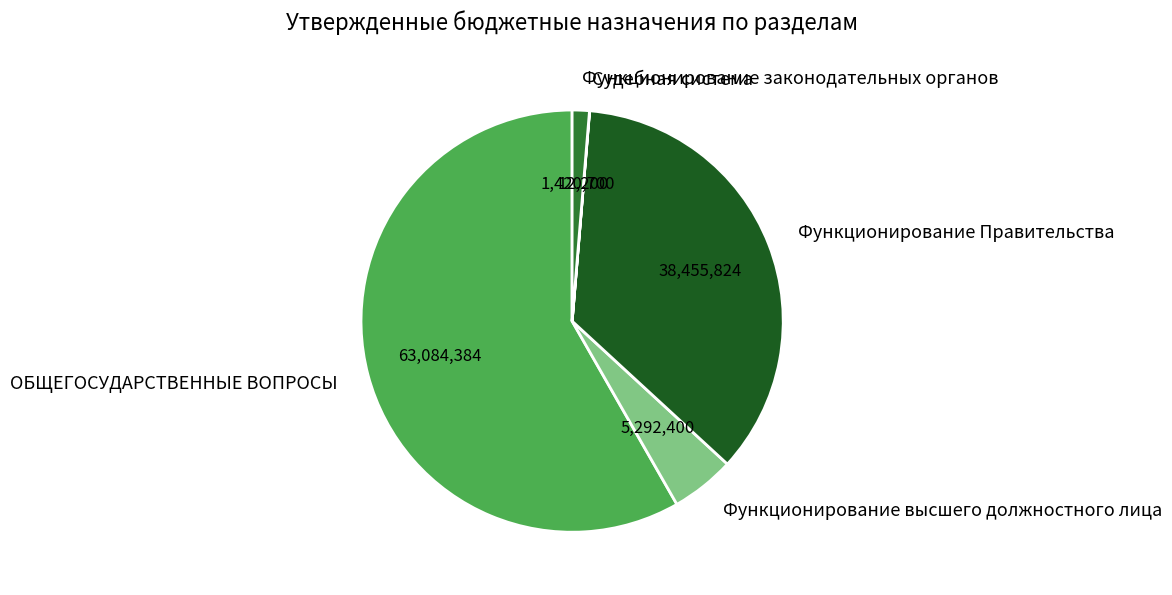

What is the largest slice in the pie chart?

ОБЩЕГОСУДАРСТВЕННЫЕ ВОПРОСЫ